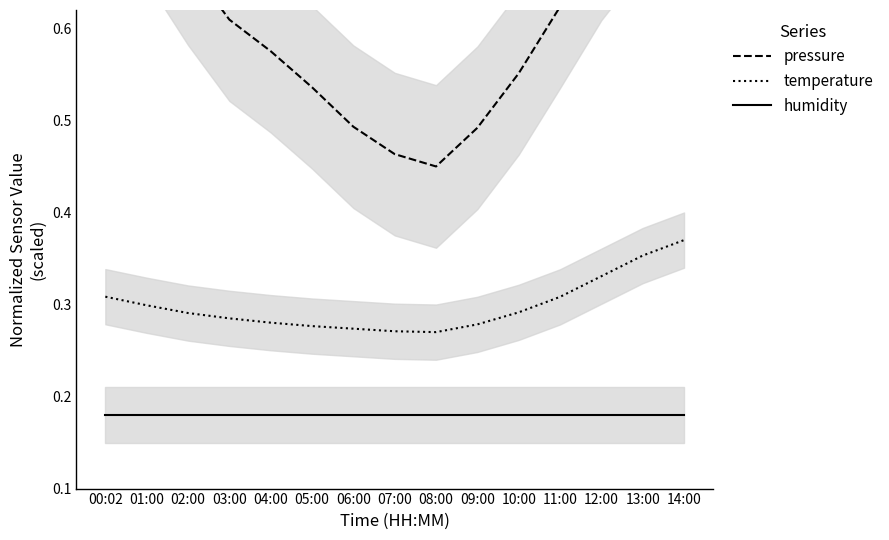

Reading left to right, list all the values displayed in this chart.

pressure: 00:02=0.7	01:00=0.7	02:00=0.7	03:00=0.6	04:00=0.6	05:00=0.5	06:00=0.5	07:00=0.5	08:00=0.5	09:00=0.5	10:00=0.6	11:00=0.6	12:00=0.7	13:00=0.8	14:00=0.8
temperature: 00:02=0.3	01:00=0.3	02:00=0.3	03:00=0.3	04:00=0.3	05:00=0.3	06:00=0.3	07:00=0.3	08:00=0.3	09:00=0.3	10:00=0.3	11:00=0.3	12:00=0.3	13:00=0.4	14:00=0.4
humidity: 00:02=0.2	01:00=0.2	02:00=0.2	03:00=0.2	04:00=0.2	05:00=0.2	06:00=0.2	07:00=0.2	08:00=0.2	09:00=0.2	10:00=0.2	11:00=0.2	12:00=0.2	13:00=0.2	14:00=0.2